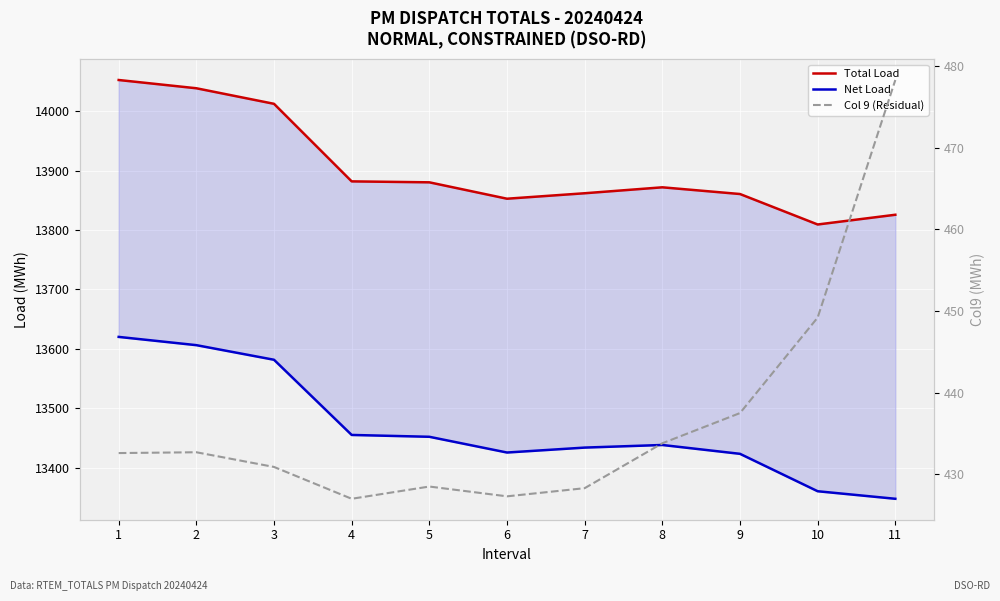

Which series changed the most between 7 and 8?

Total Load